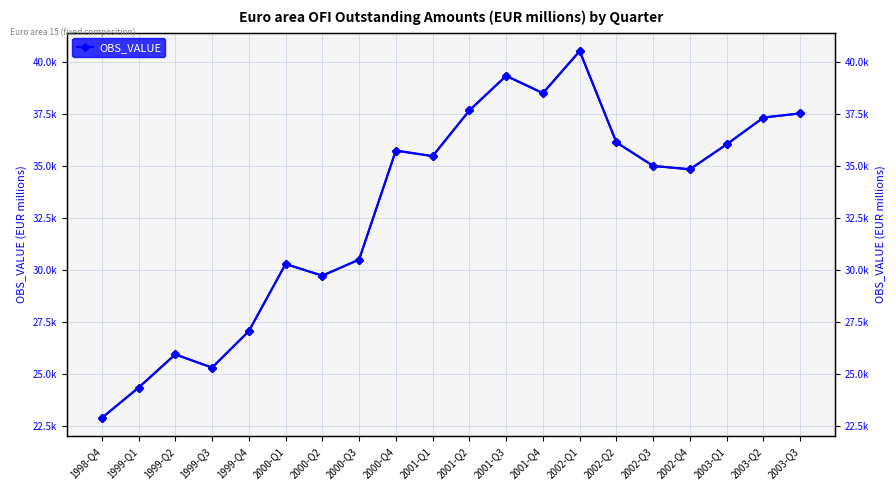

What is the value of the OBS_VALUE point at the 13th from the left?

38520.2